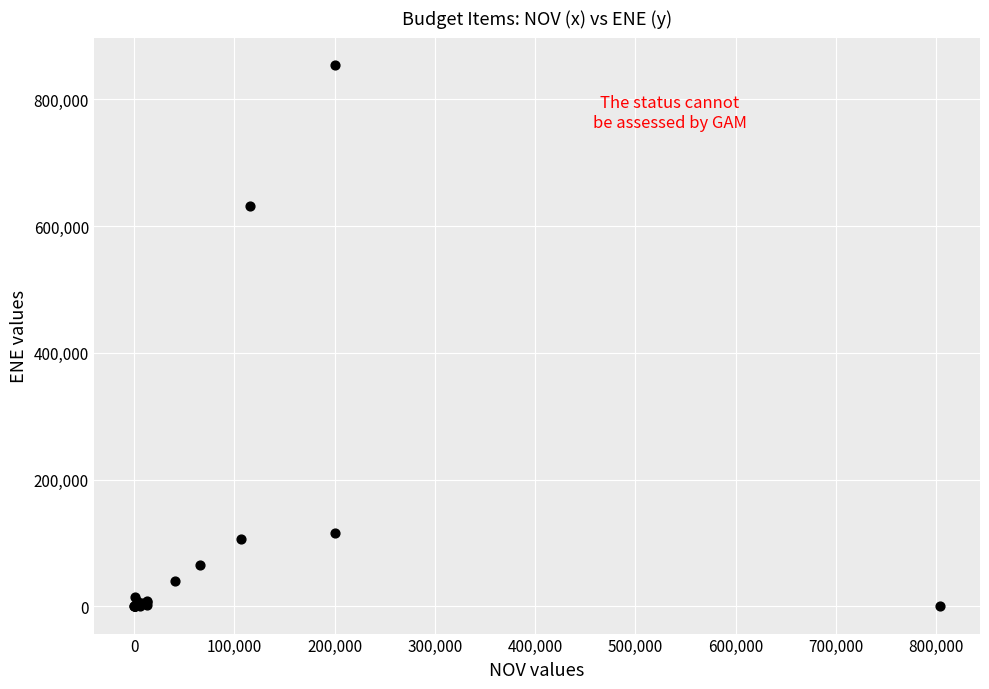

What Y value in the scatter plot is closest to 427431?

632161.9